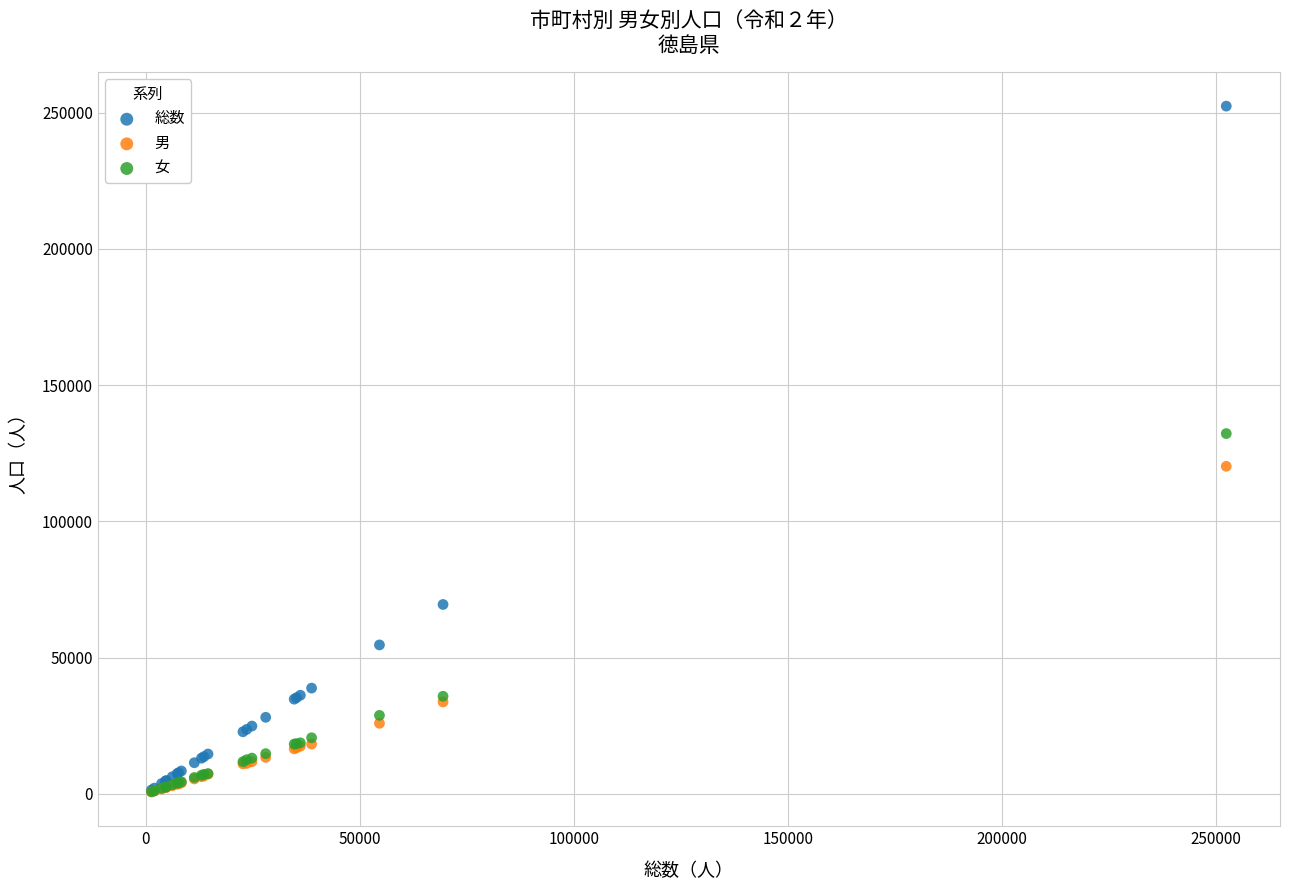

In the 男 series, what Y value is closest to 60419?

33694